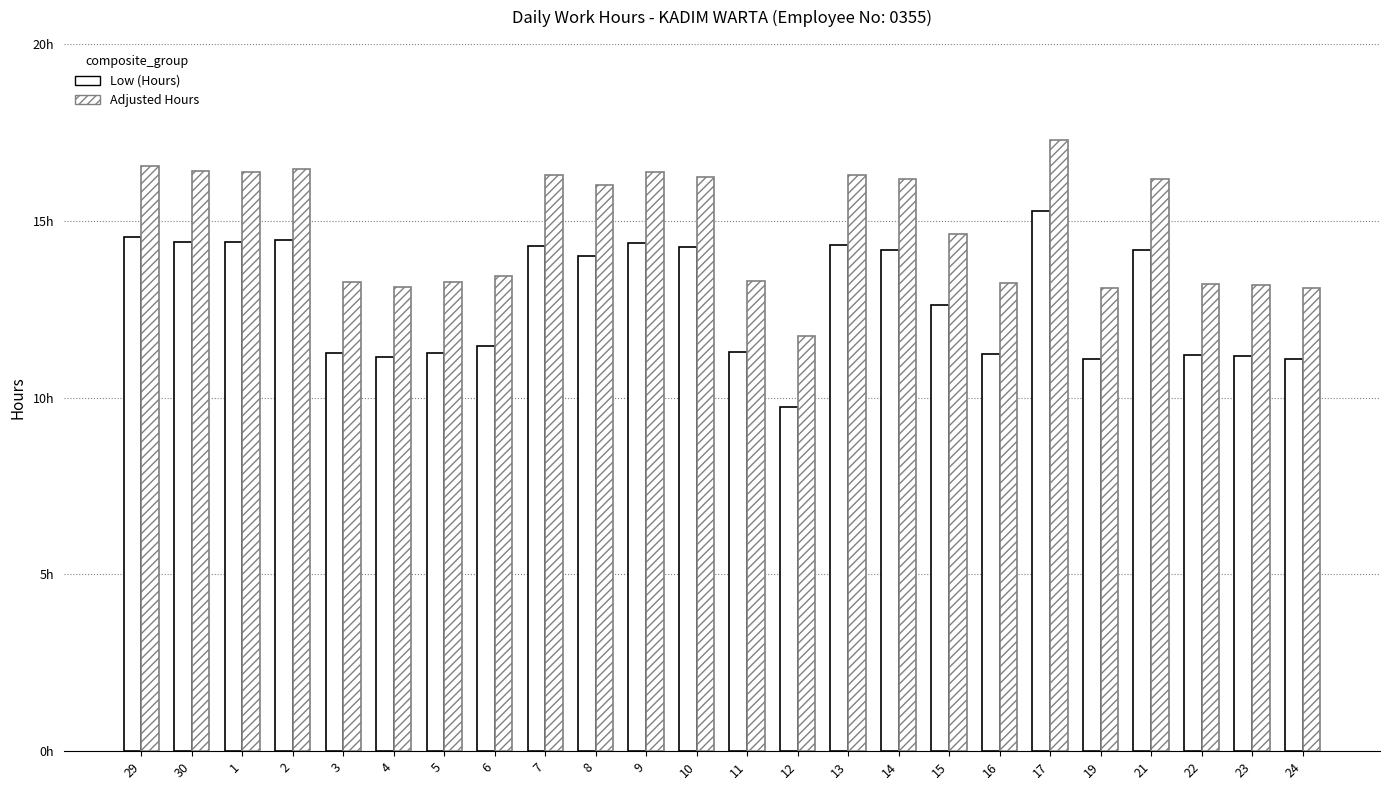

Is the value of Adjusted Hours at 6 greater than the value of Low (Hours) at 14?

No